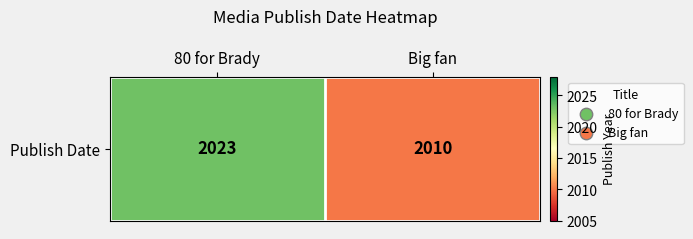

What is the sum of the values at 80 for Brady and Big fan?

4033